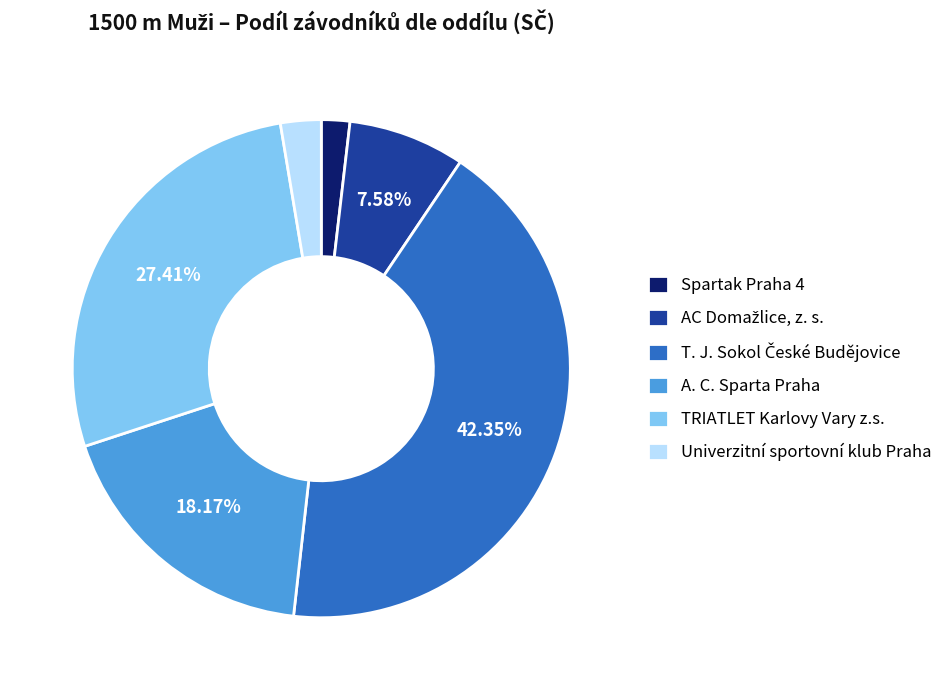

Count the number of slices in the pie.

6